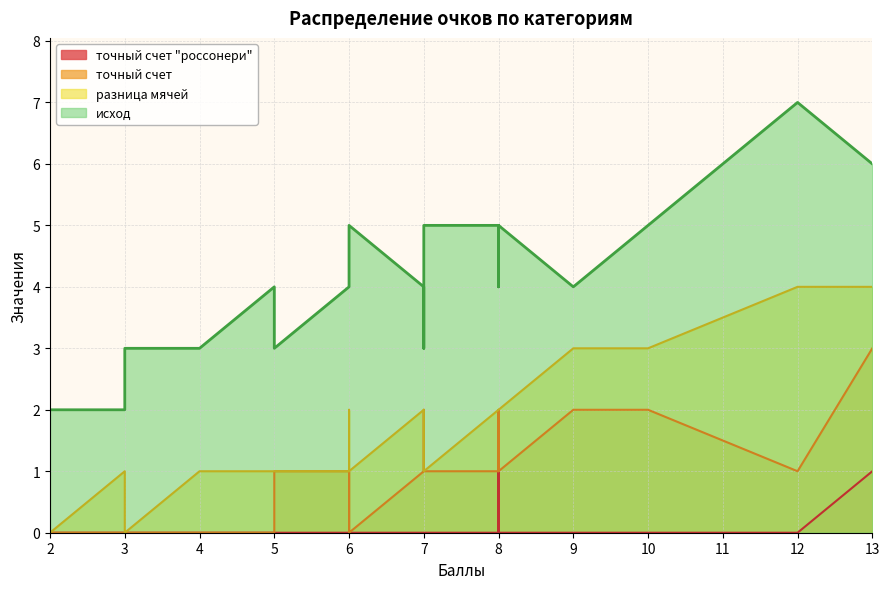

True or false: точный счет and точный счет "россонери" cross at least once.

False